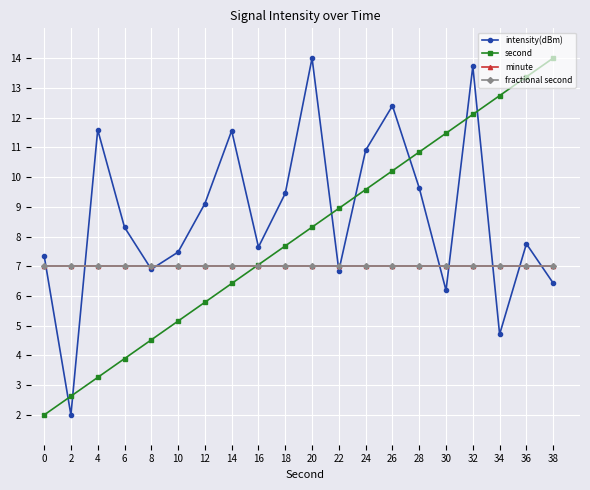

Does the chart have visible grid lines?

Yes